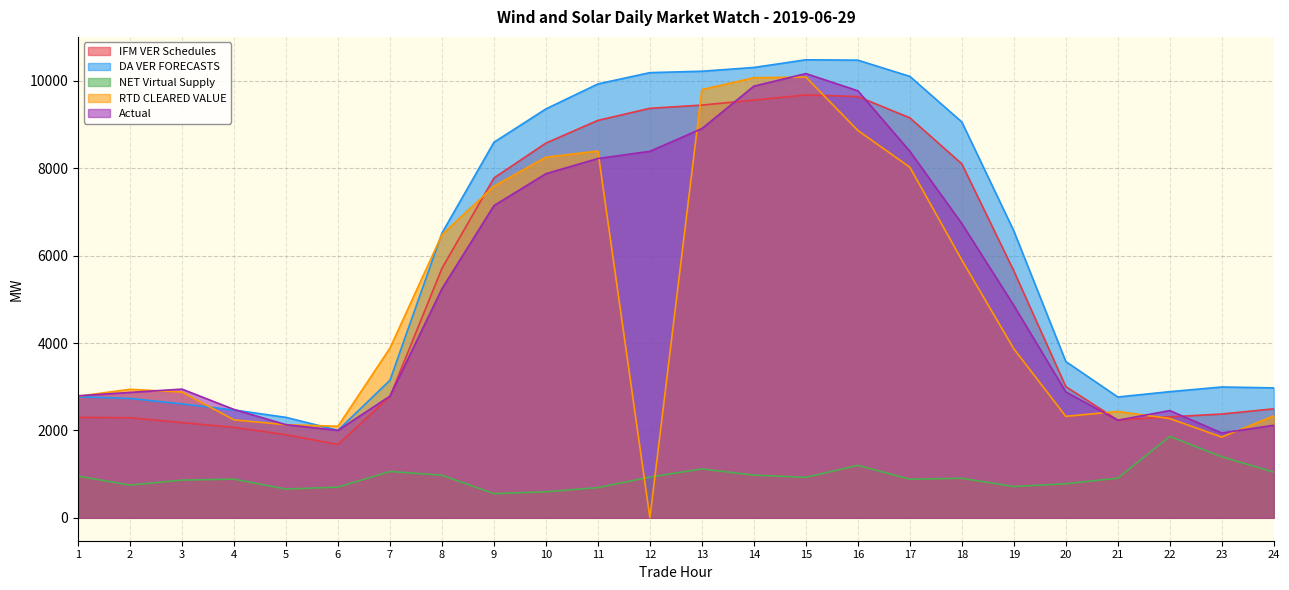

How many intersections are there between RTD CLEARED VALUE and DA VER FORECASTS?

3